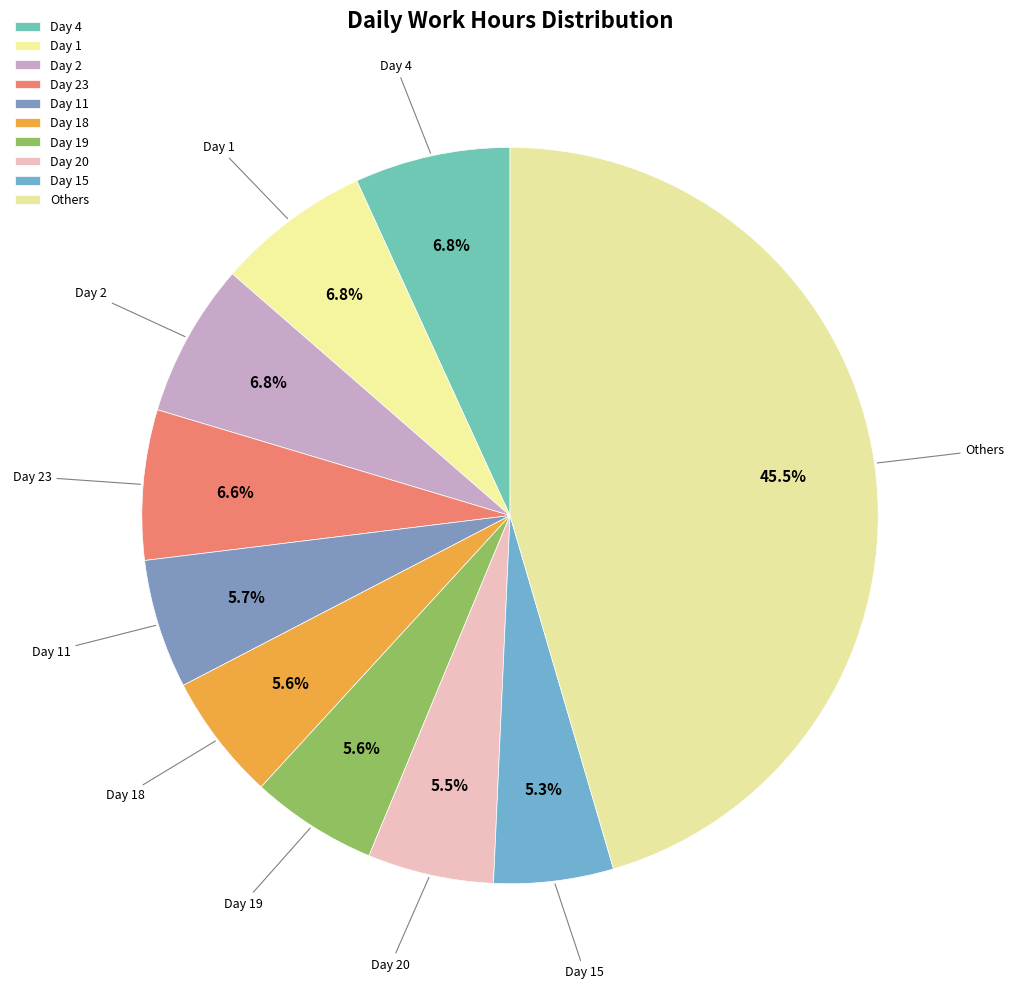

Count the number of slices in the pie.

10